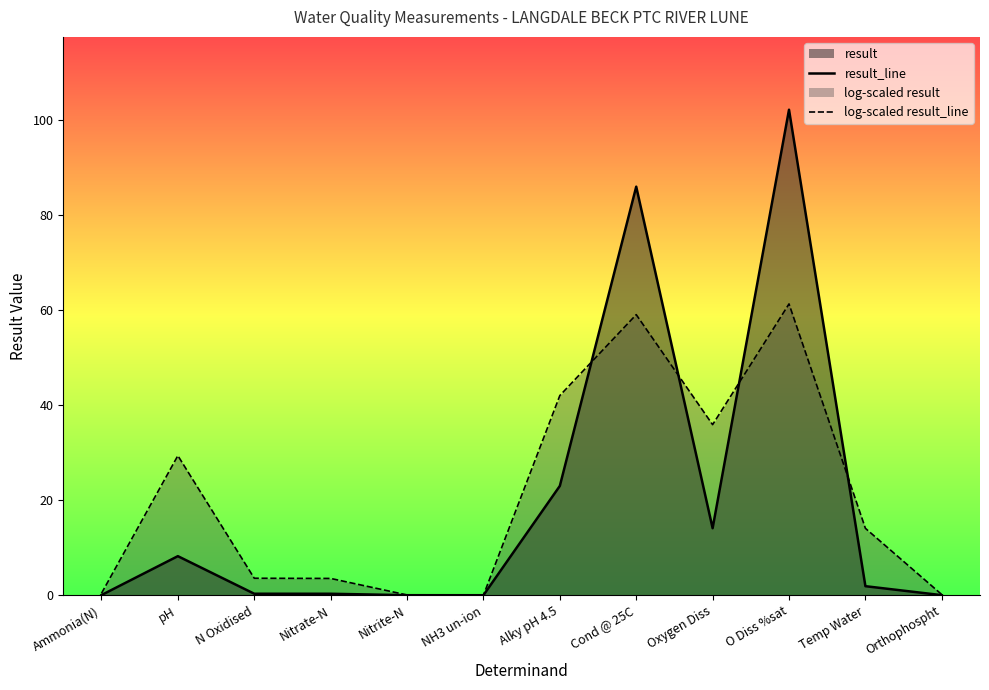

Between which two adjacent categories do result_line and log-scaled result_line first intersect?

Alky pH 4.5 and Cond @ 25C